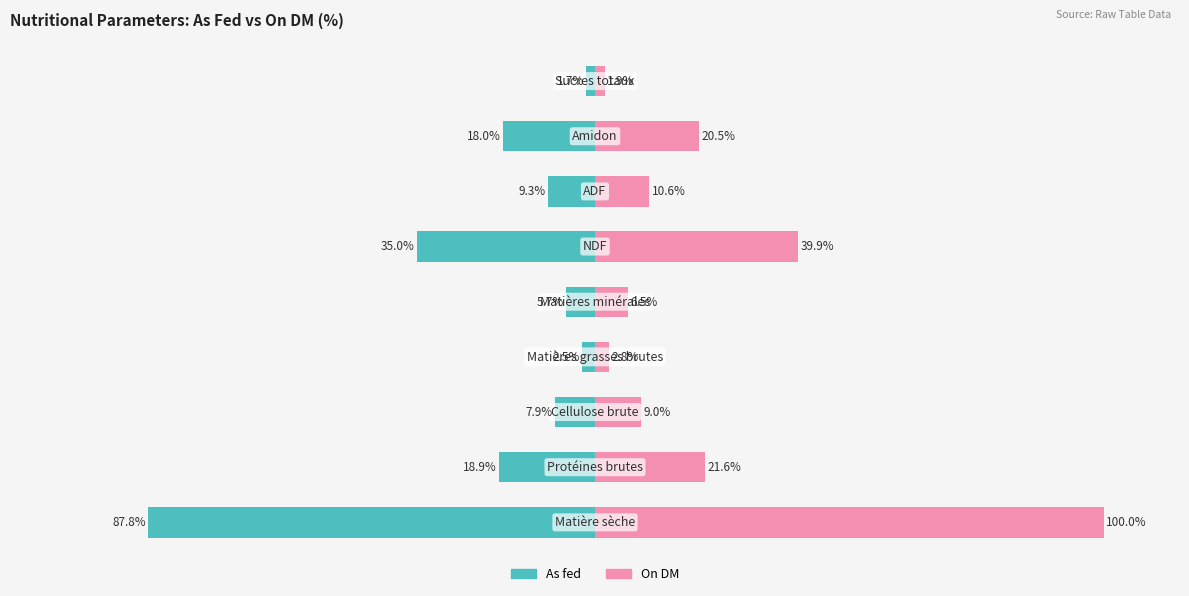

At how many categories does at least one series exceed 23?

2